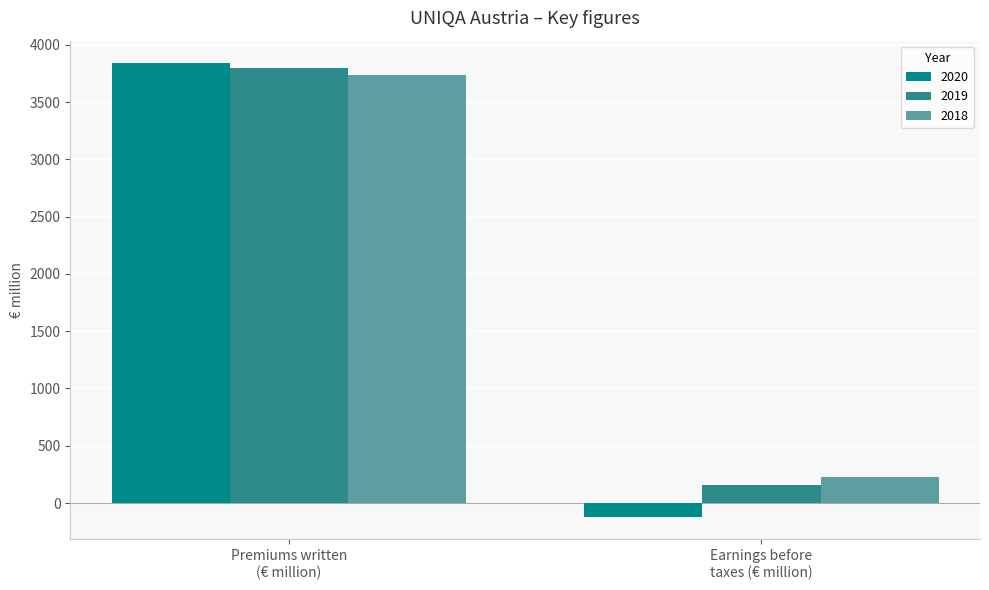

Are the bars horizontal?

No